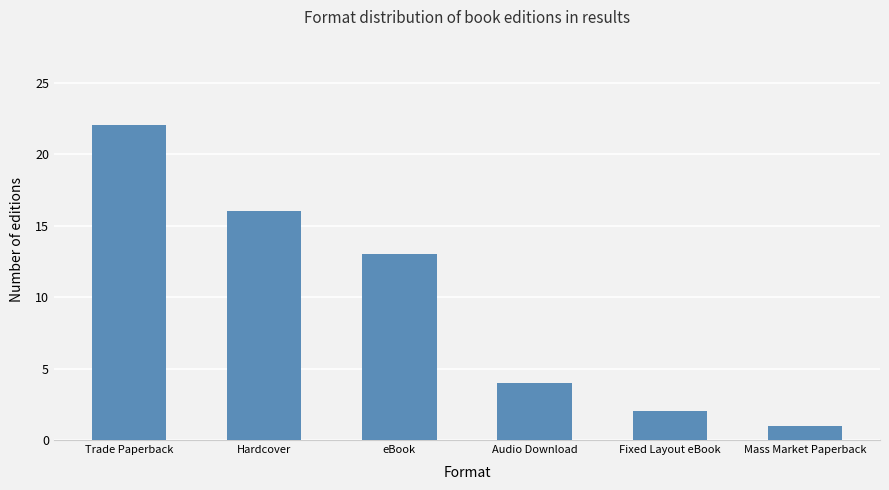

What position from the left is eBook?

3